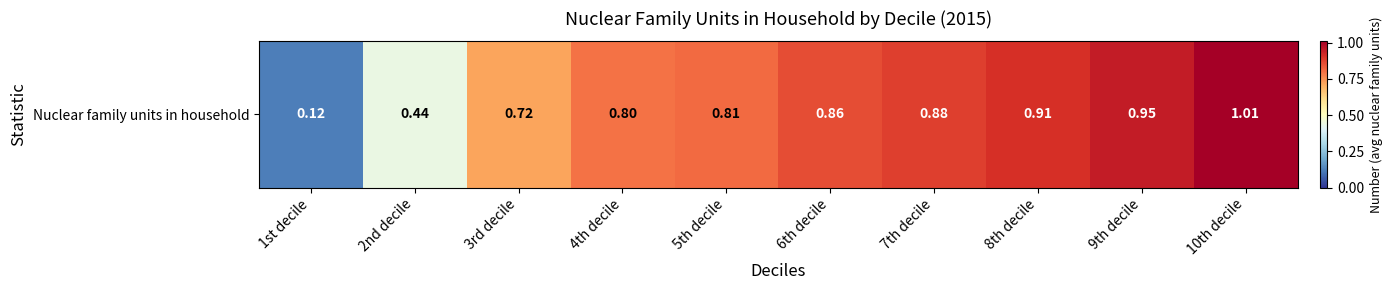

Where is the data nearest to the value 0?

1st decile